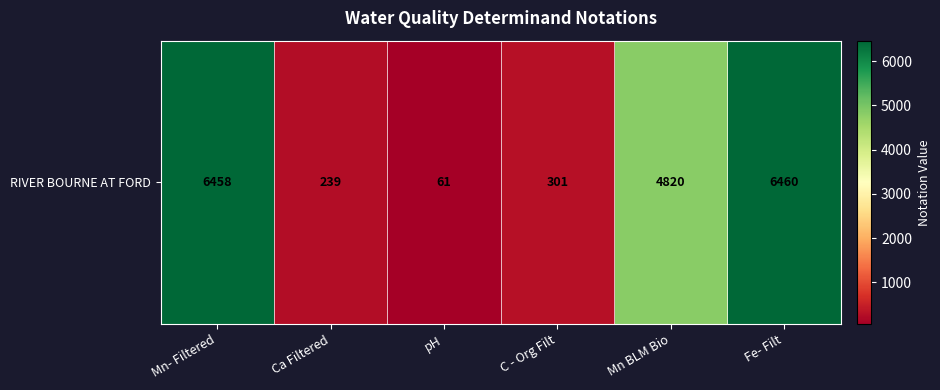

What is the smallest value displayed?

61